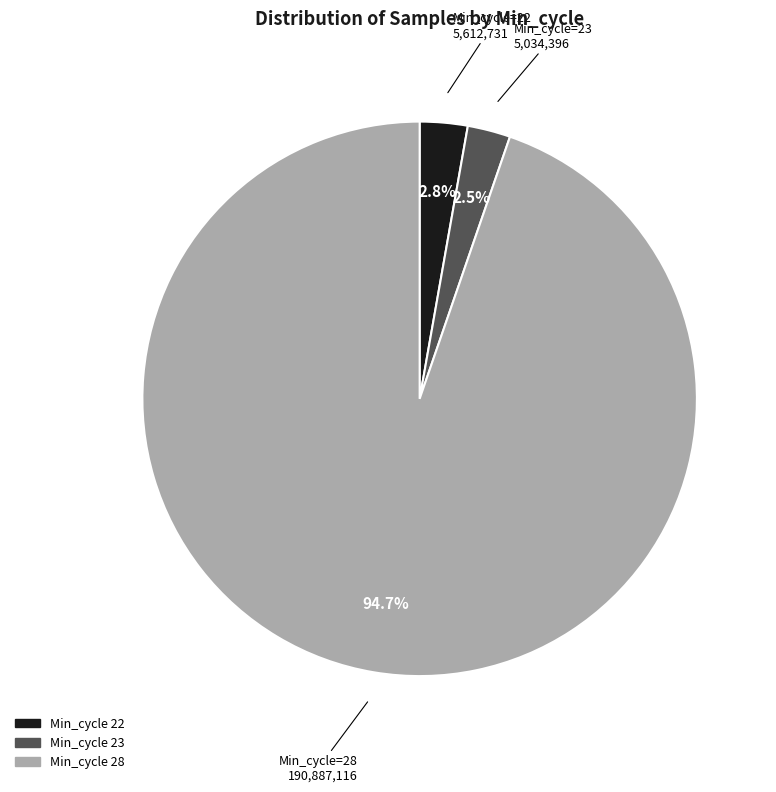

To the nearest percent, what is the average slice percentage?

33%